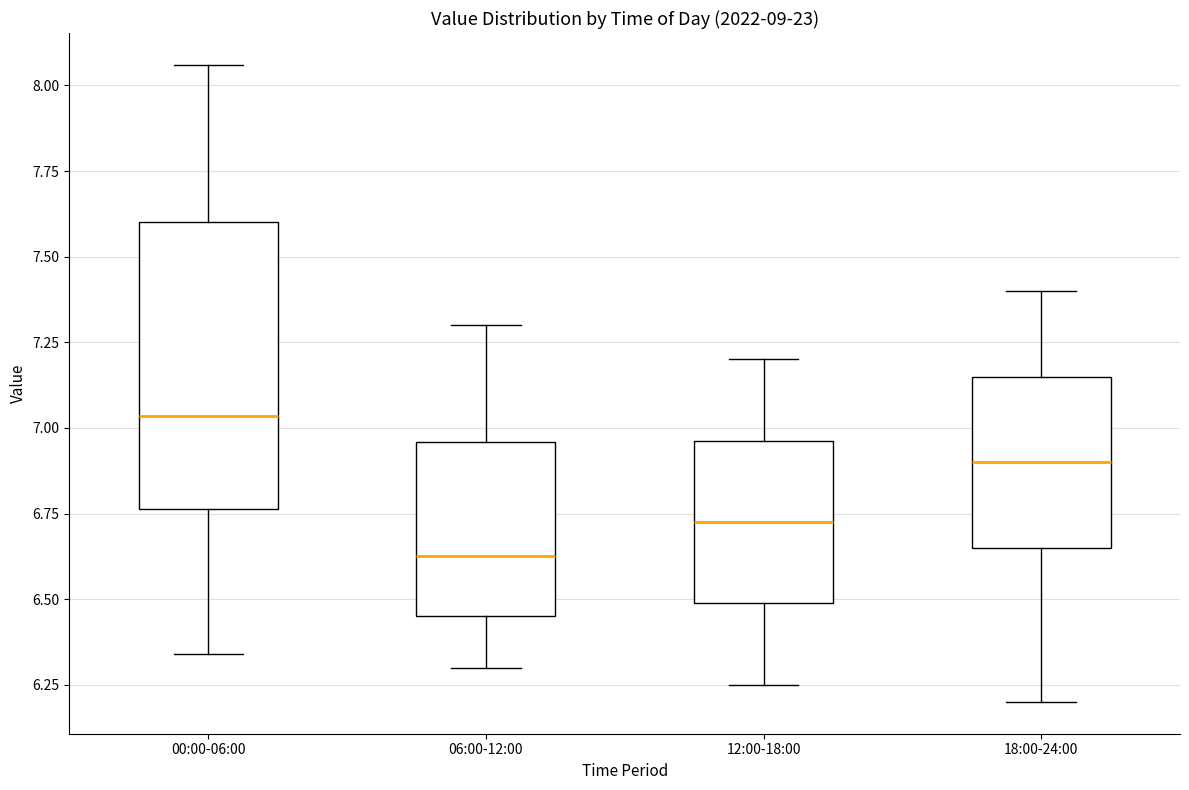

Where does the lower whisker of the box for 00:00-06:00 end on the y-axis? The values are not printed on the chart, so give them approximately, as read against the axis.

6.35